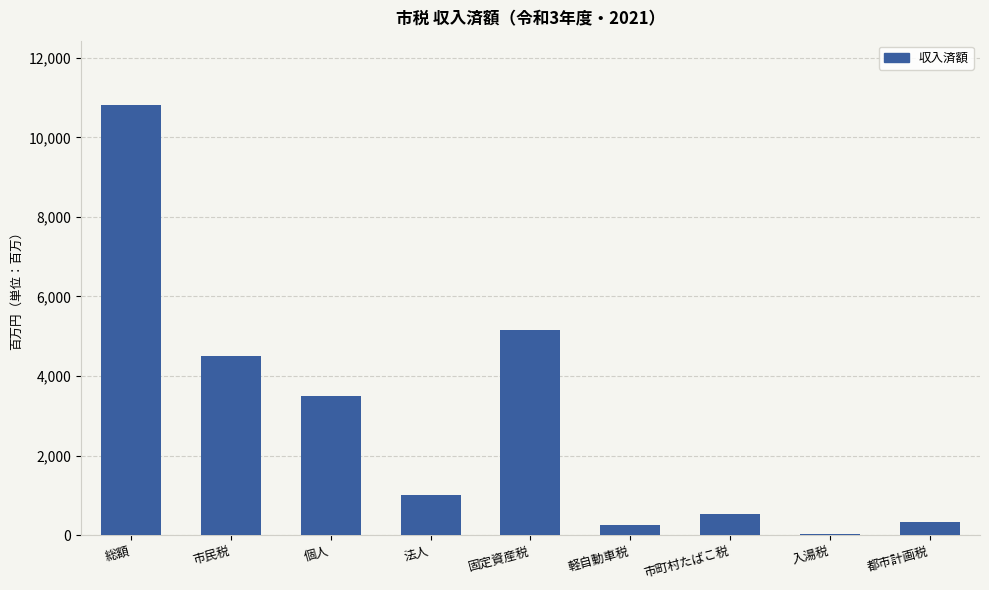

What is the average value?

2902758